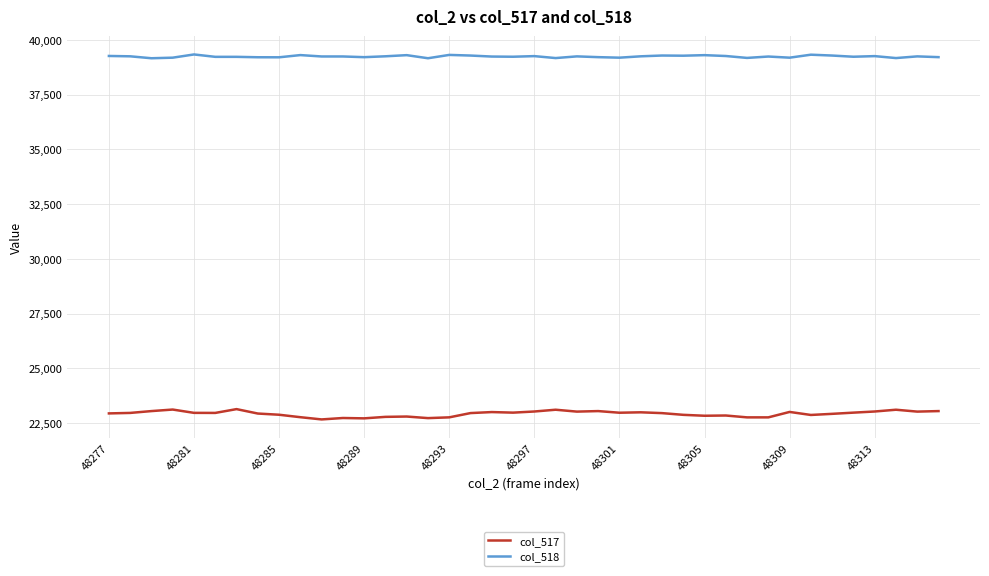

List the series in order of their peak value, highest first.

col_518, col_517